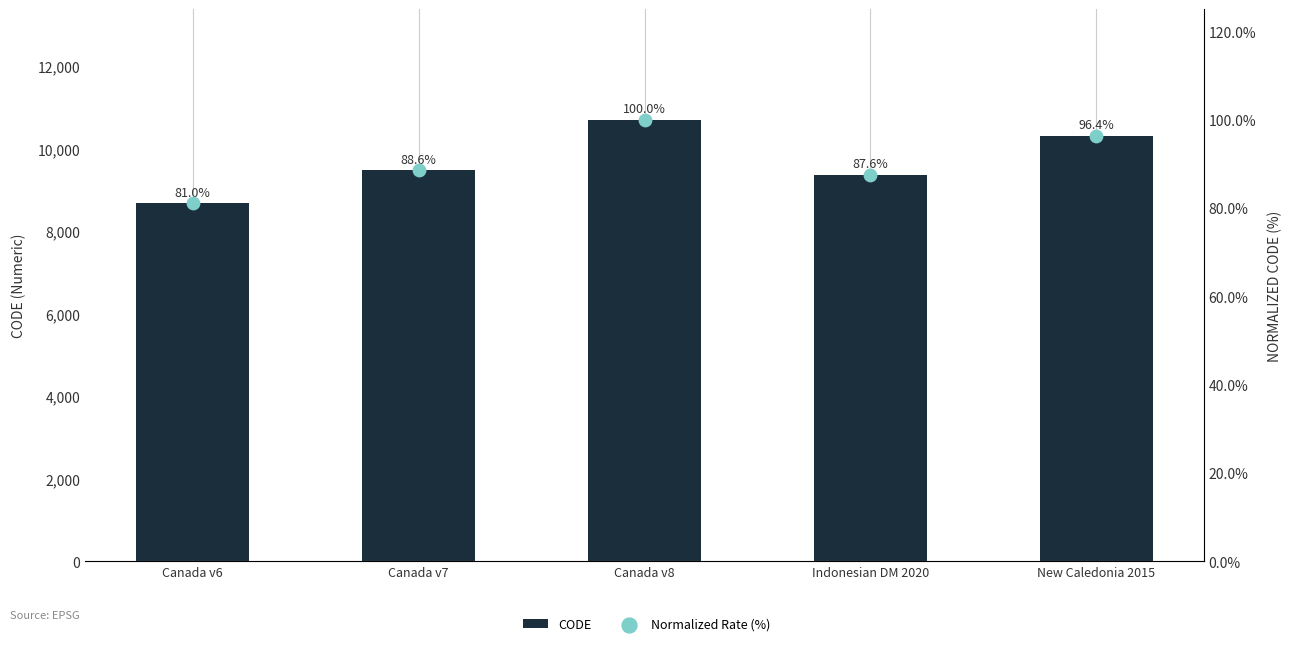

Is the value of Normalized Rate (%) at Indonesian DM 2020 greater than the value of CODE at Canada v8?

No